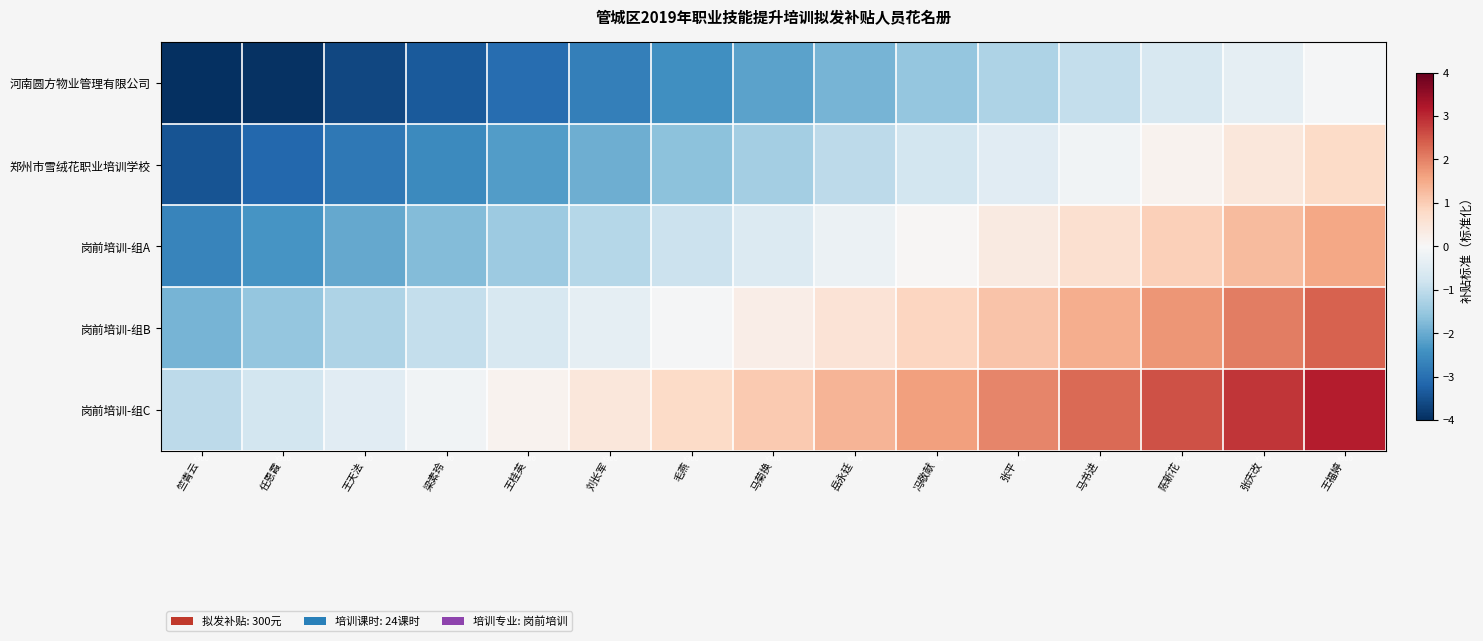

Between 马书进 and 张庆改, which series saw the biggest shift?

岗前培训-组C